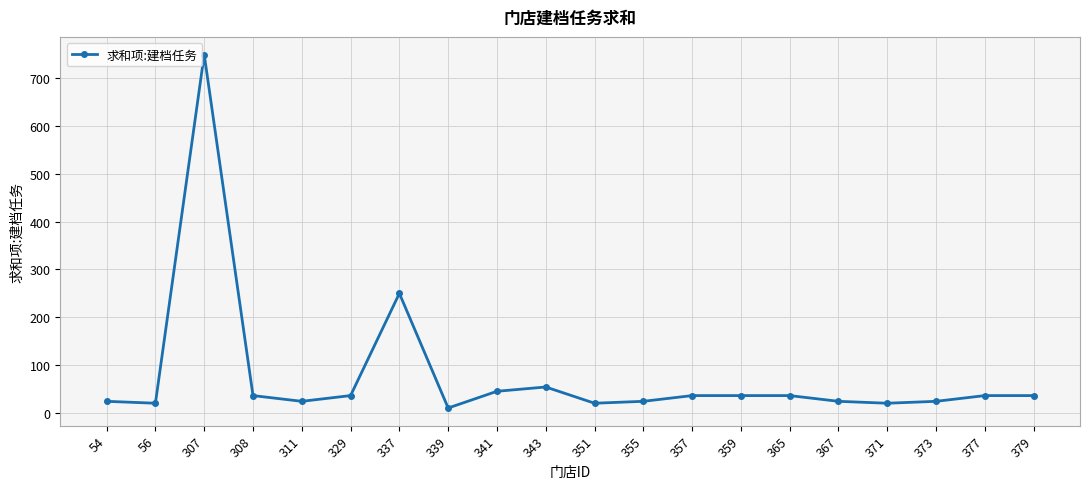

At which category does the data reach its first local peak?

307